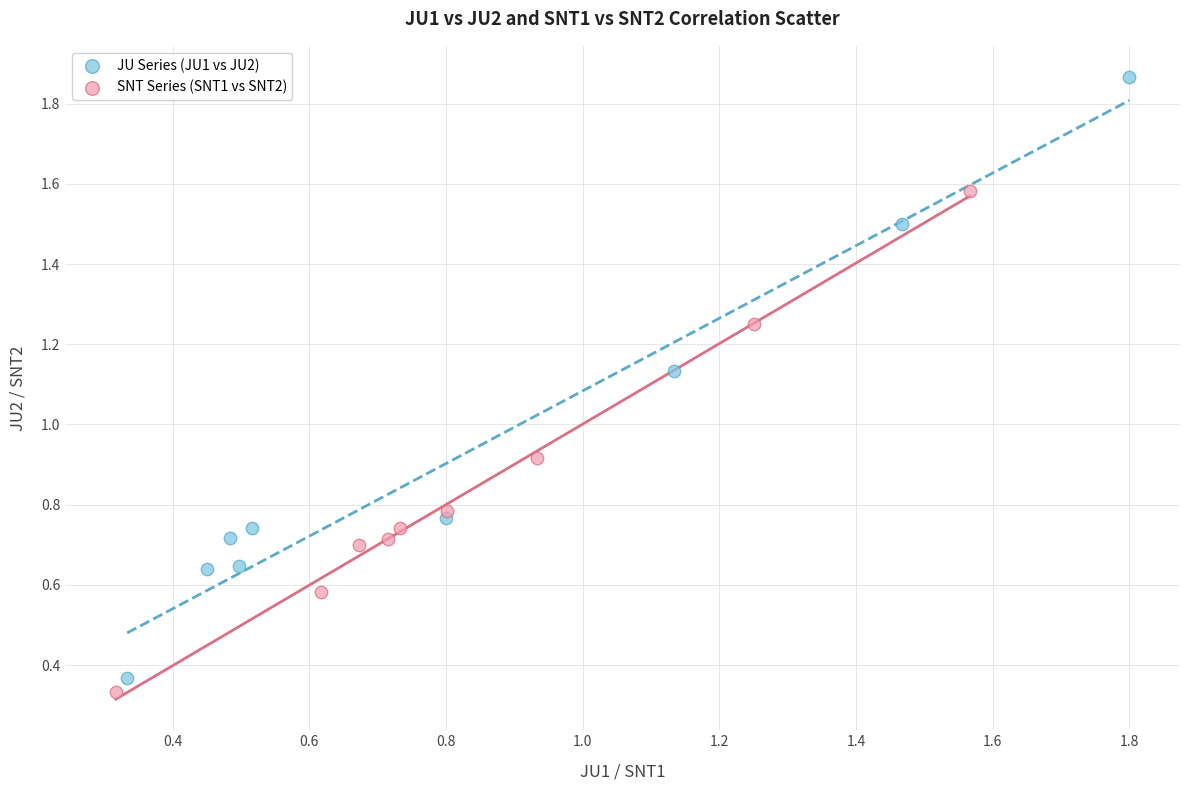

Which series reaches the minimum Y coordinate?

SNT Series (SNT1 vs SNT2)